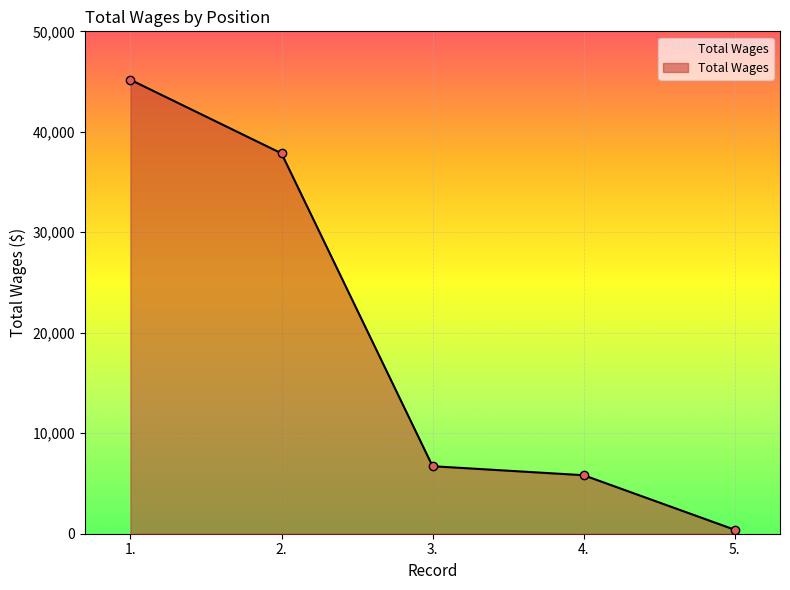

What is the difference between the maximum and minimum values?

44781